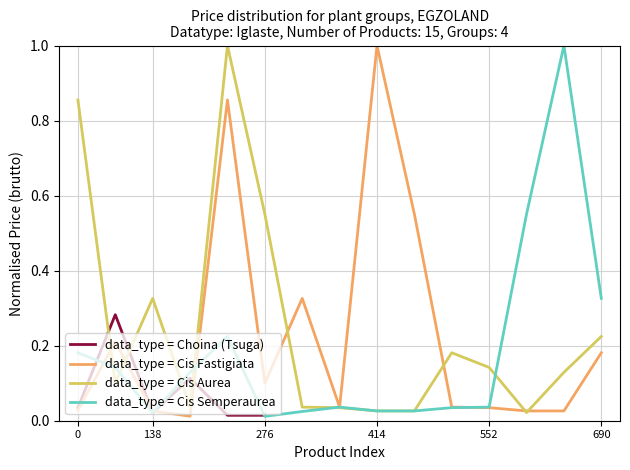

How many intersections are there between data_type = Cis Fastigiata and data_type = Cis Aurea?

6